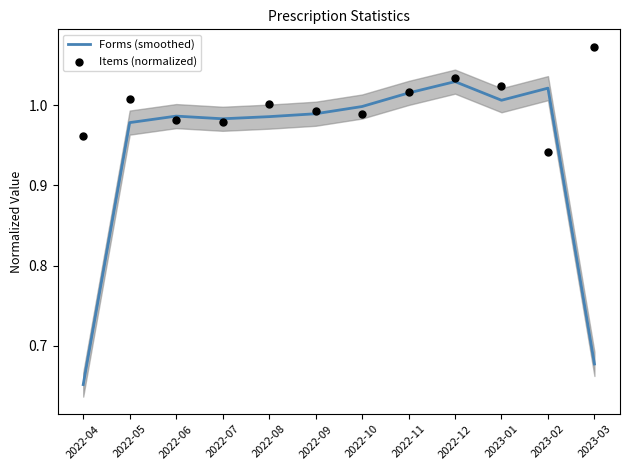

Which series has the widest spread of Y values?

Forms (smoothed)